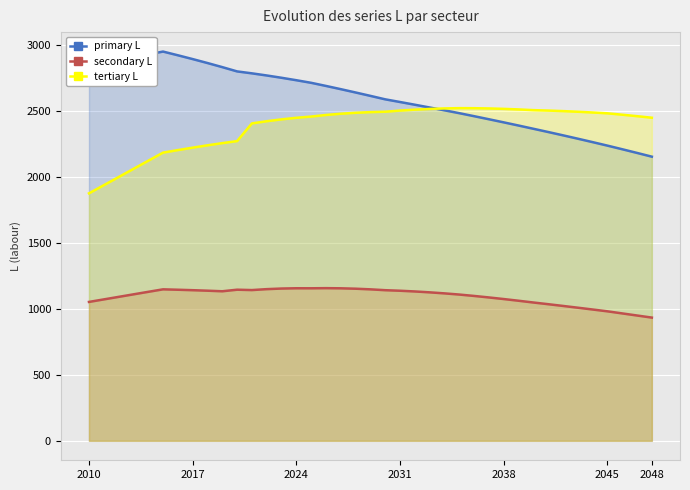

What is the spread (max minus min) of values at 2031?

1432.2